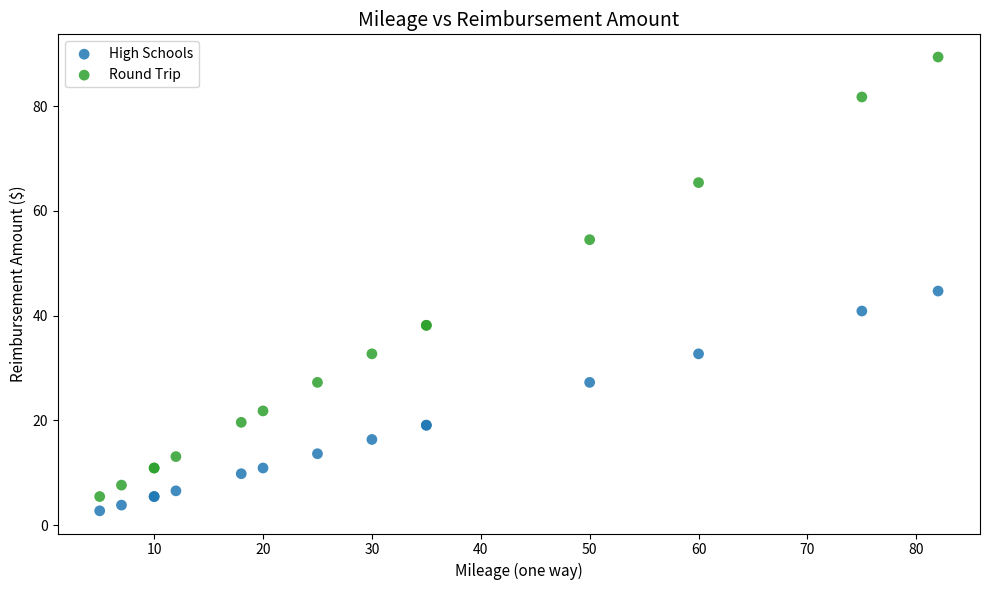

Which series has the widest spread of Y values?

Round Trip